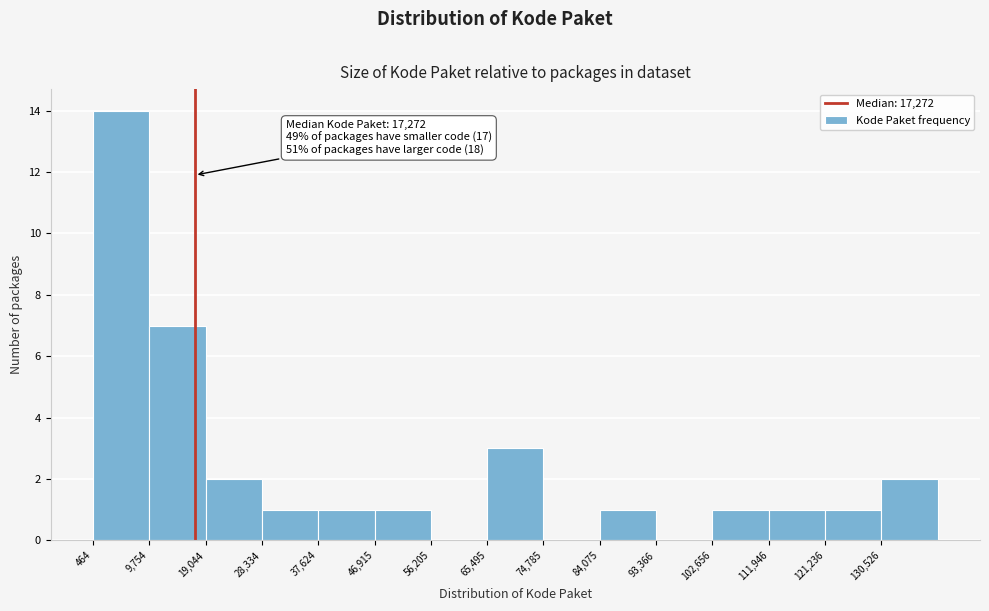

Which range on the x-axis has the tallest bar?

0 to 10000